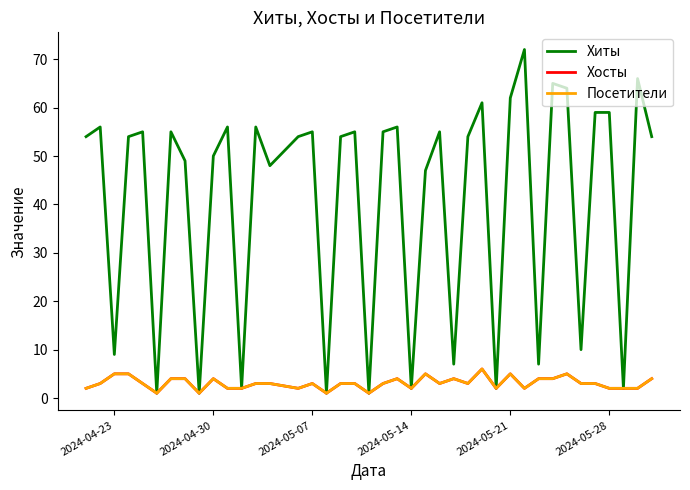

True or false: Хиты and Посетители cross at least once.

False